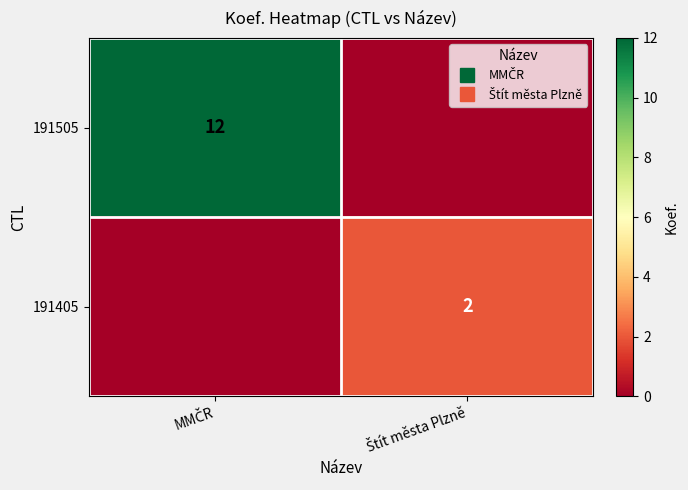

What is the spread (max minus min) of values at Štít města Plzně?

2